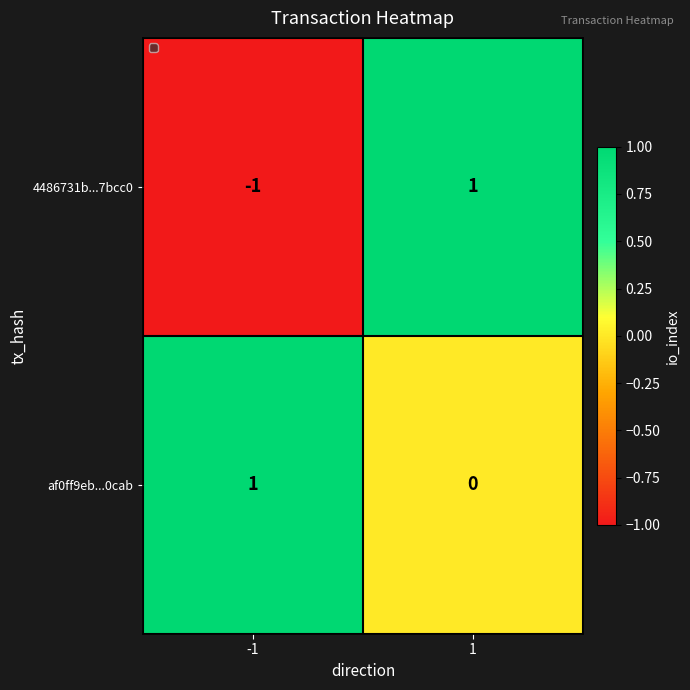

True or false: 4486731b...7bcc0 has a value of 2 at 1.

False